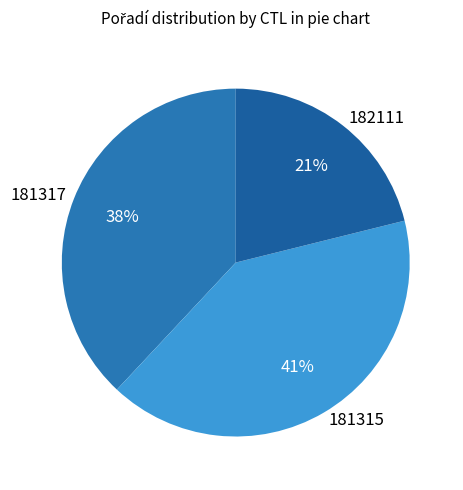

How many slices are in this pie chart?

3